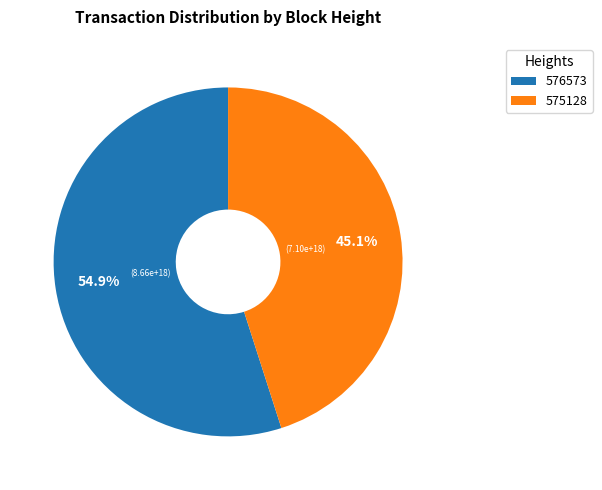

How many slices are in this pie chart?

2